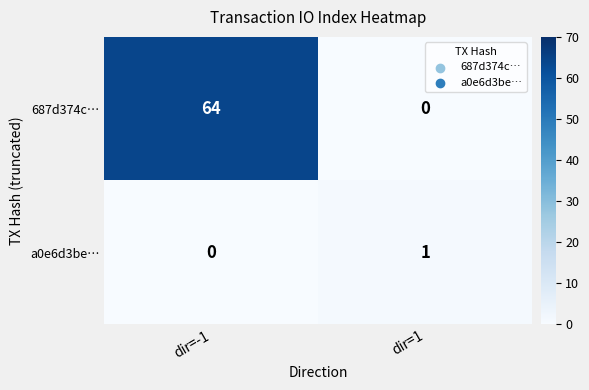

Count the number of categories in the chart.

2